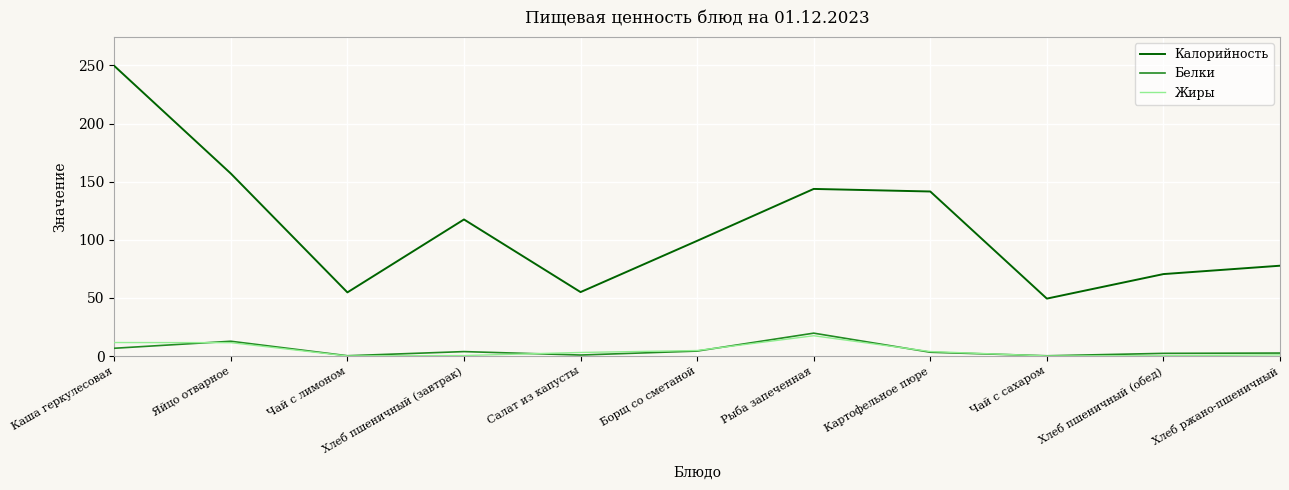

Which series has the largest total across all categories?

Калорийность